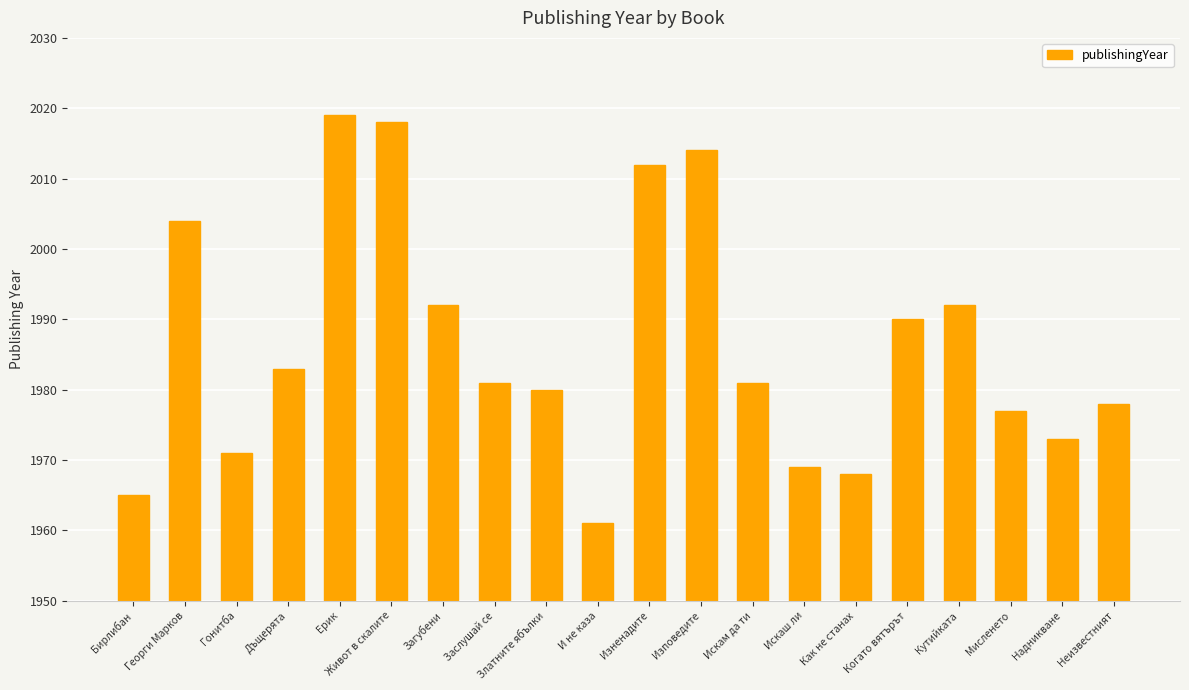

What is the average value?

1986